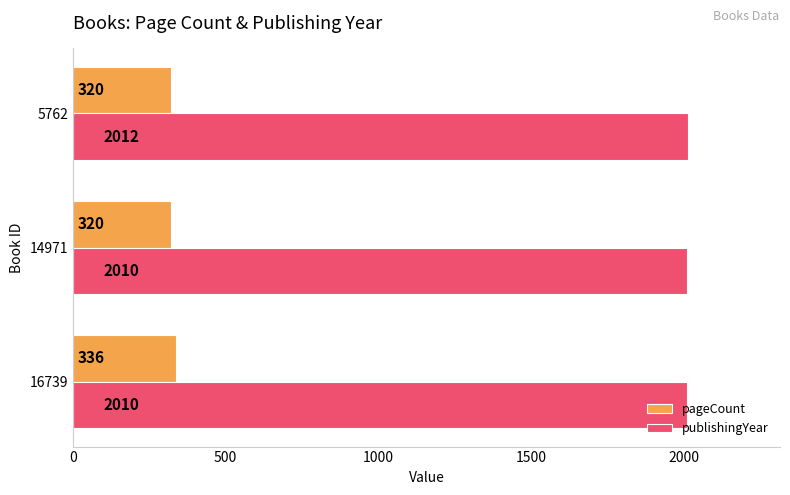

Rank the series by their maximum value, from highest to lowest.

publishingYear, pageCount